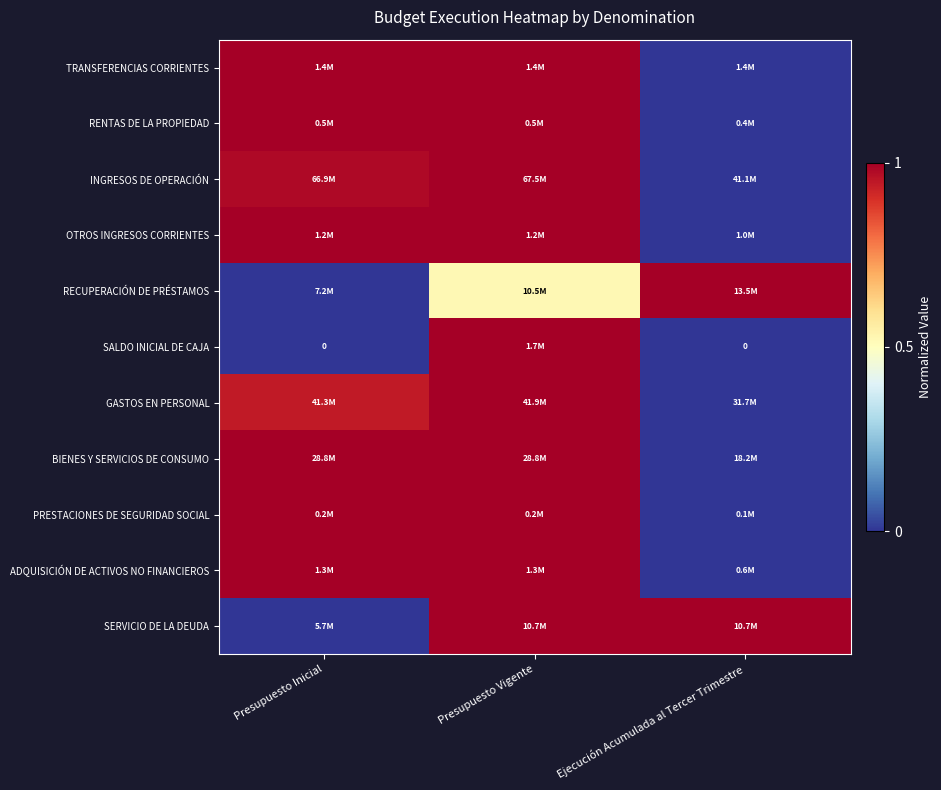

Rank the categories by RENTAS DE LA PROPIEDAD value from highest to lowest.

Presupuesto Inicial, Presupuesto Vigente, Ejecución Acumulada al Tercer Trimestre